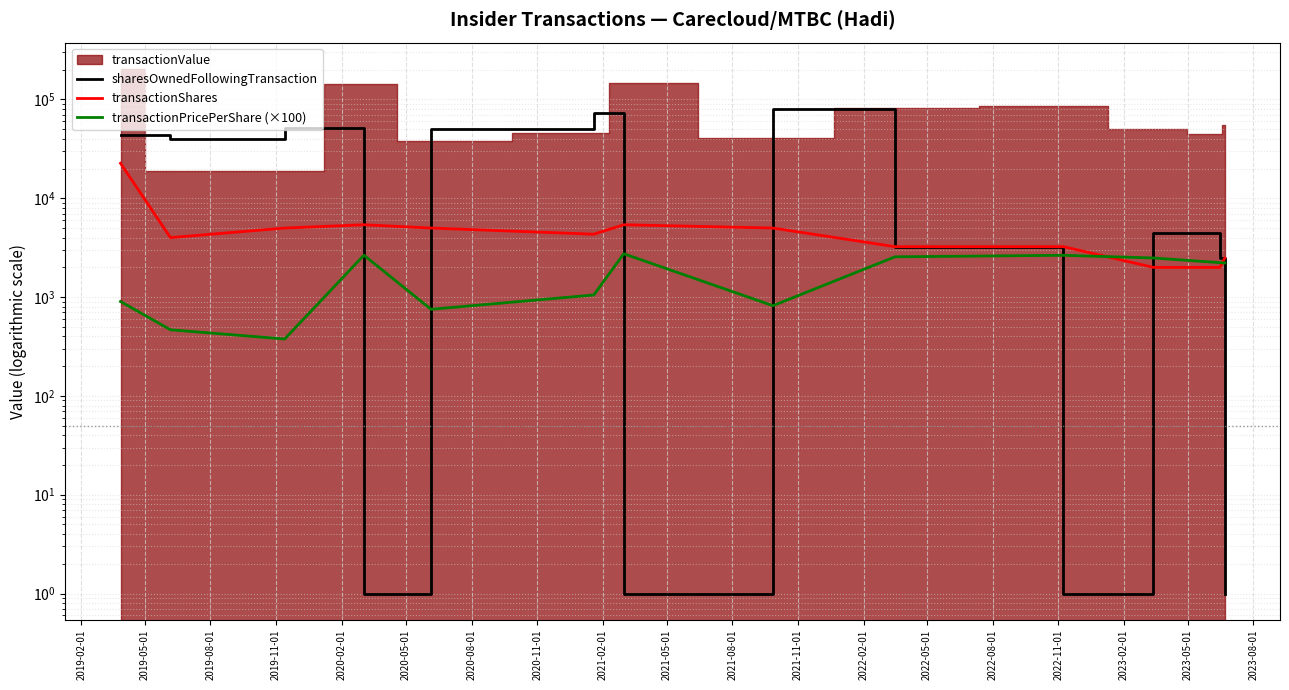

How many intersections are there between sharesOwnedFollowingTransaction and transactionShares?

6